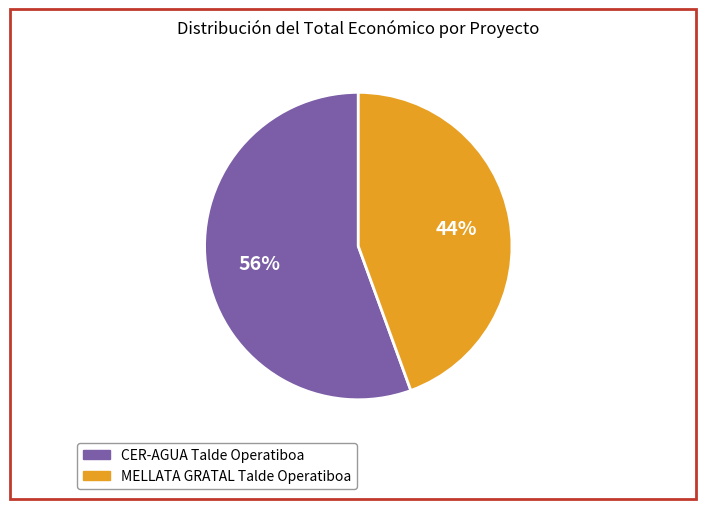

Is it true that MELLATA GRATAL Talde Operatiboa is 44% of the pie?

True